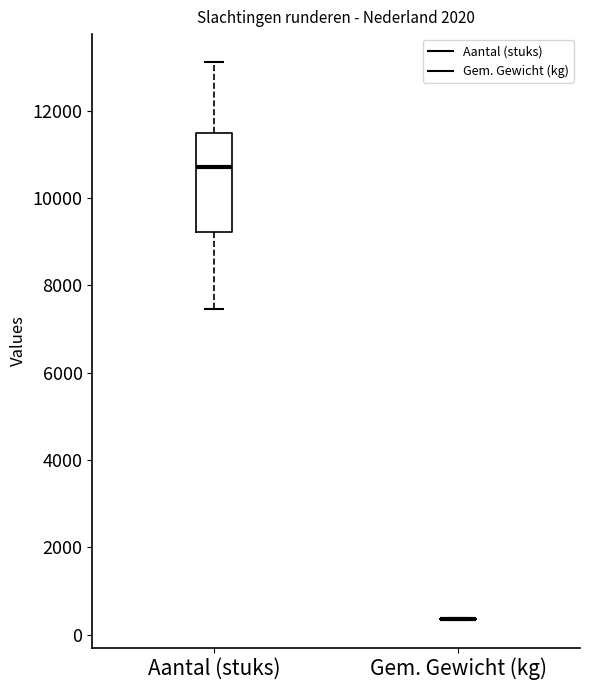

Reading left to right, read every box against the y-axis: the position of its median line, the range the box covers, and the ends of its whiskers. The values are not printed on the chart, so give them approximately, as read against the axis.

Aantal (stuks): median 10800, box 9200 to 11400, whiskers 7400 to 13200
Gem. Gewicht (kg): box collapsed to a line at 400, whiskers 400 to 400